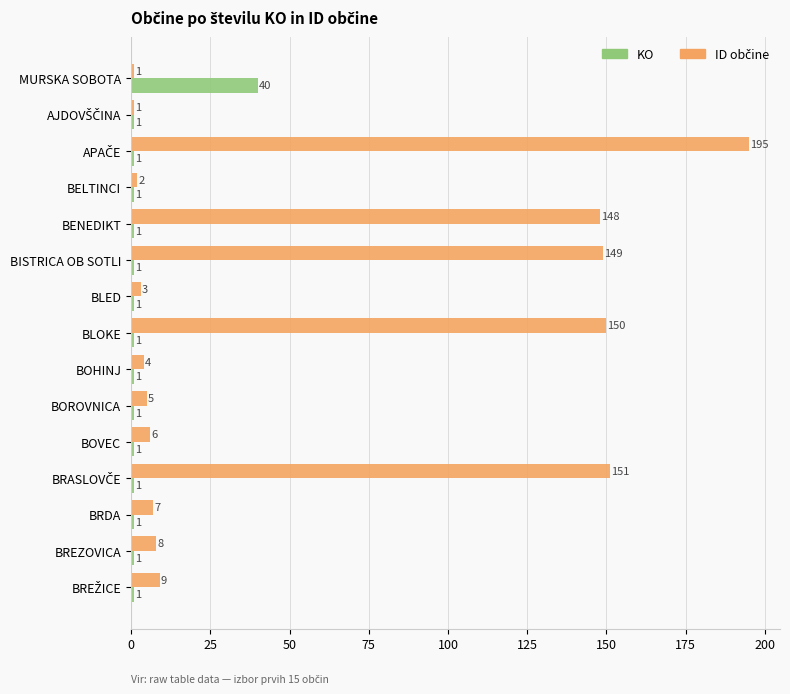

What is the sum of all KO values?

54